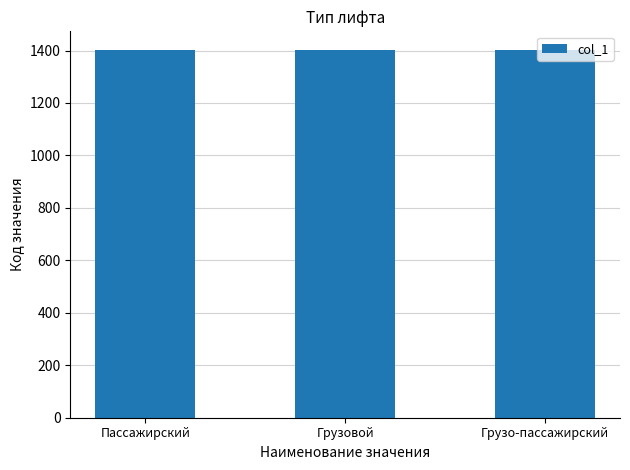

Is it true that the value at Пассажирский is 1401?

True